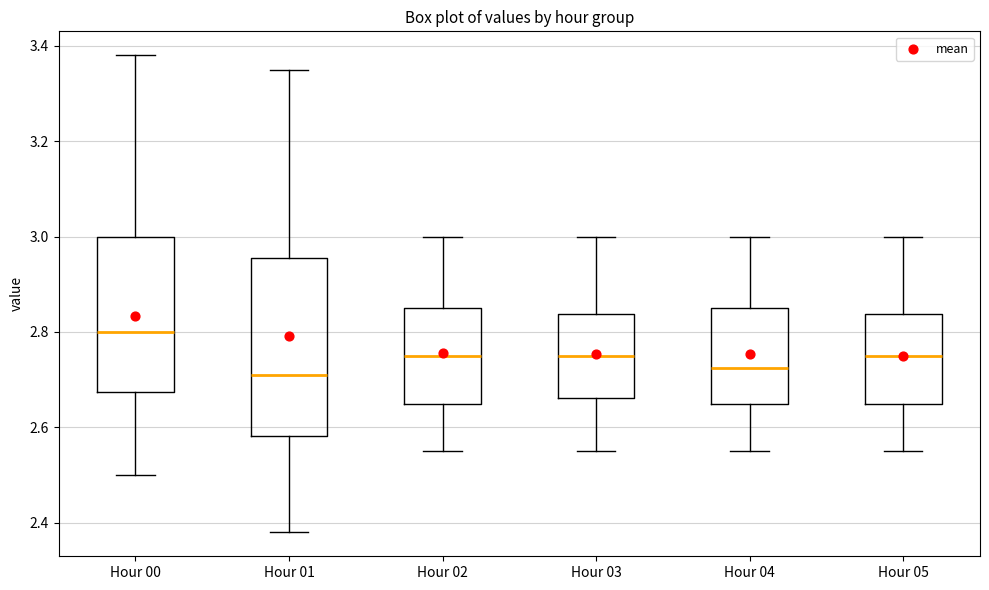

Comparing the boxes themselves (not the whiskers), which one is the tallest?

Hour 01